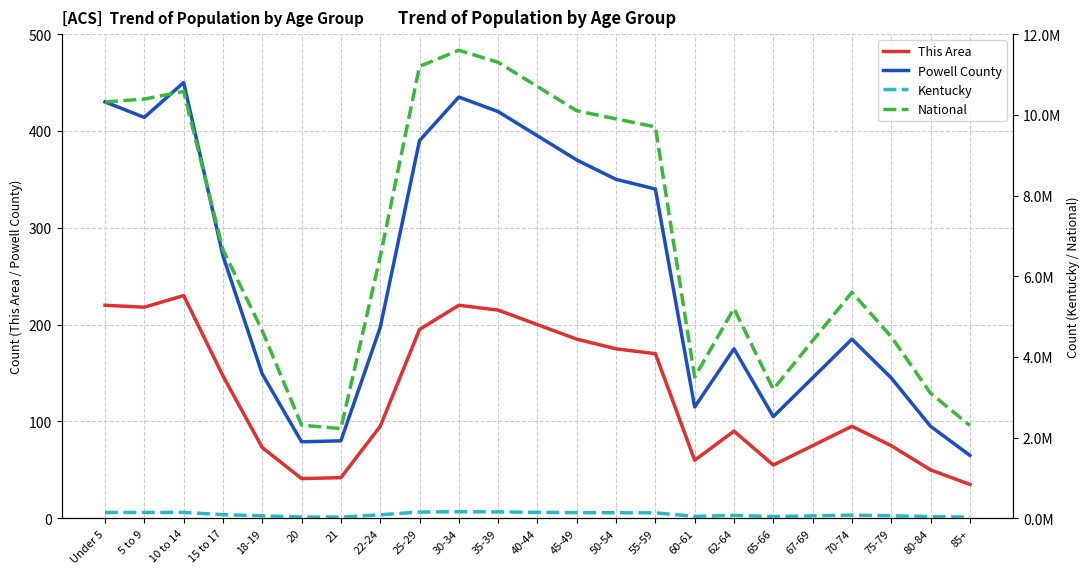

Is it true that Kentucky equals 18363 at 22-24?

False